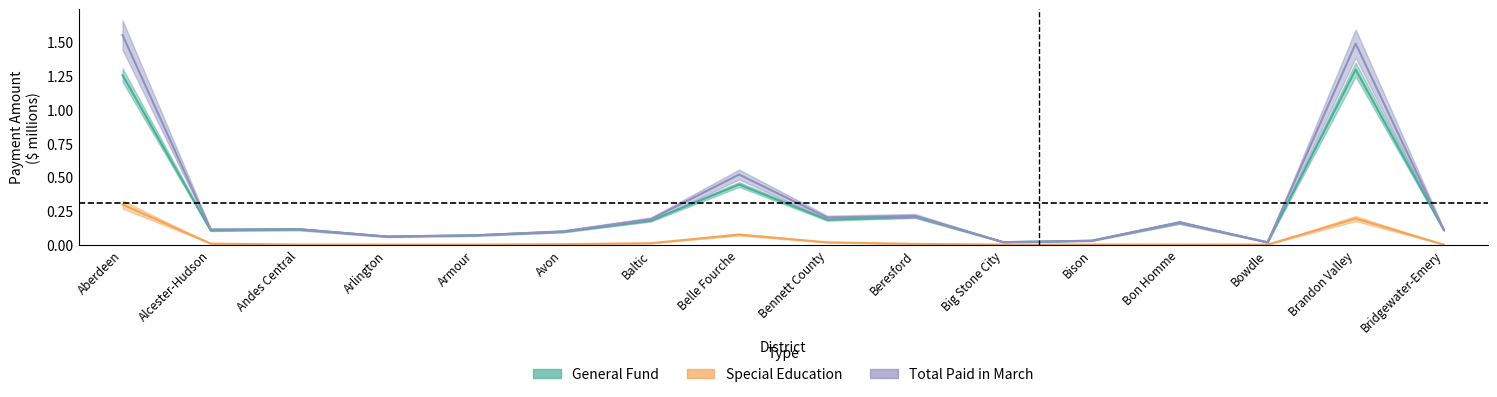

What are all the series names shown in the legend?

General Fund, Special Education, Total Paid in March